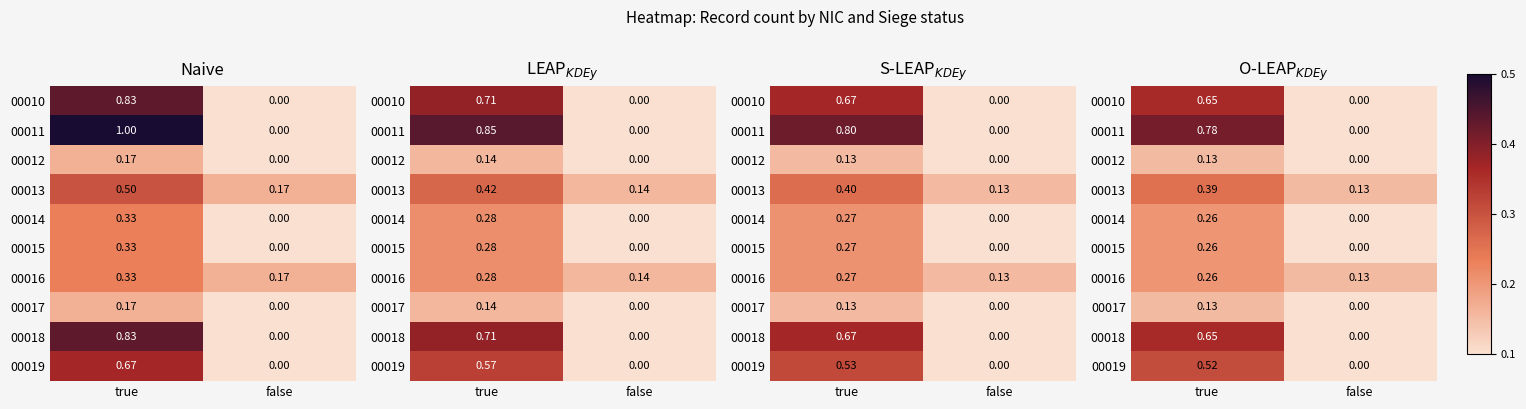

What is the sum of all 00015 values?

0.3